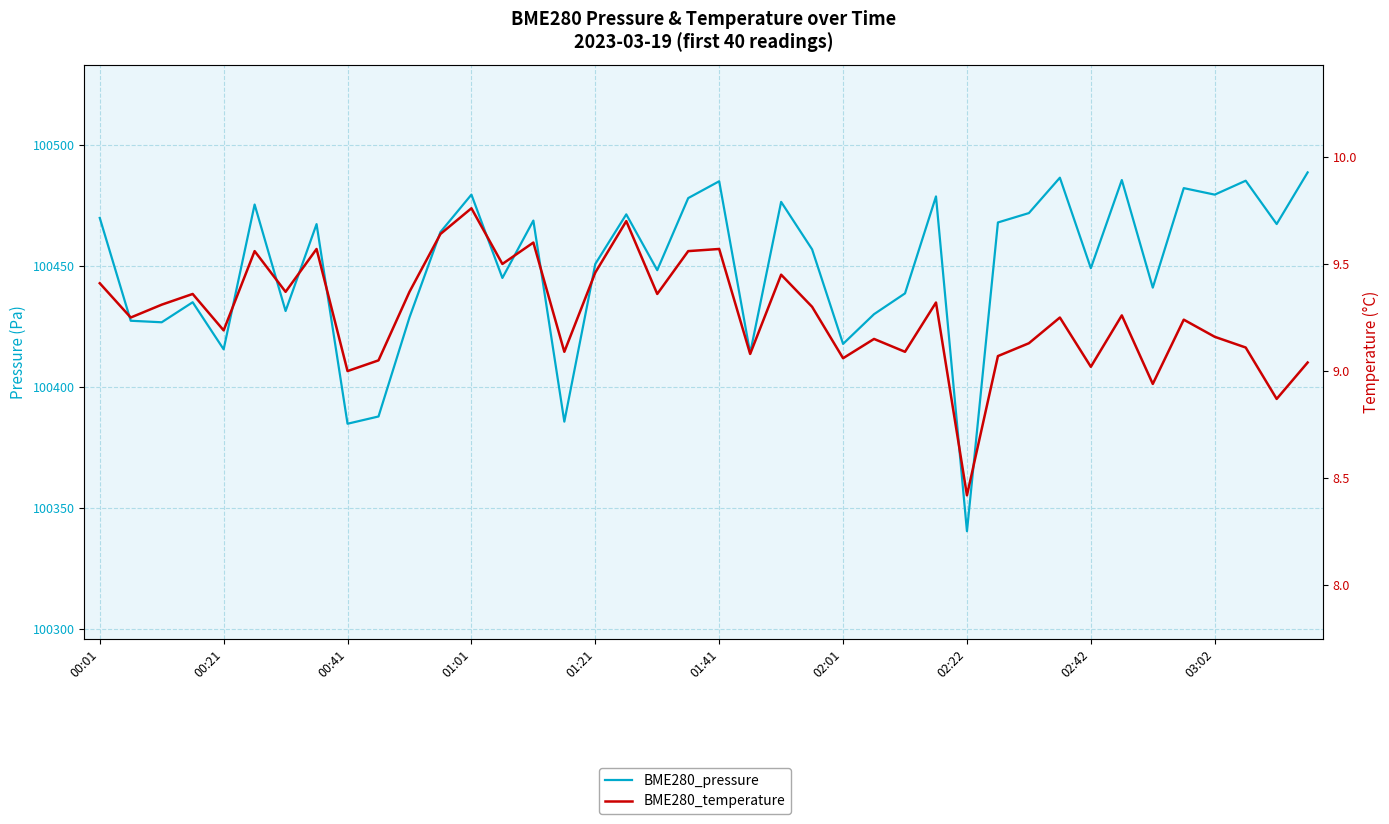

List the series in order of their peak value, highest first.

BME280_pressure, BME280_temperature